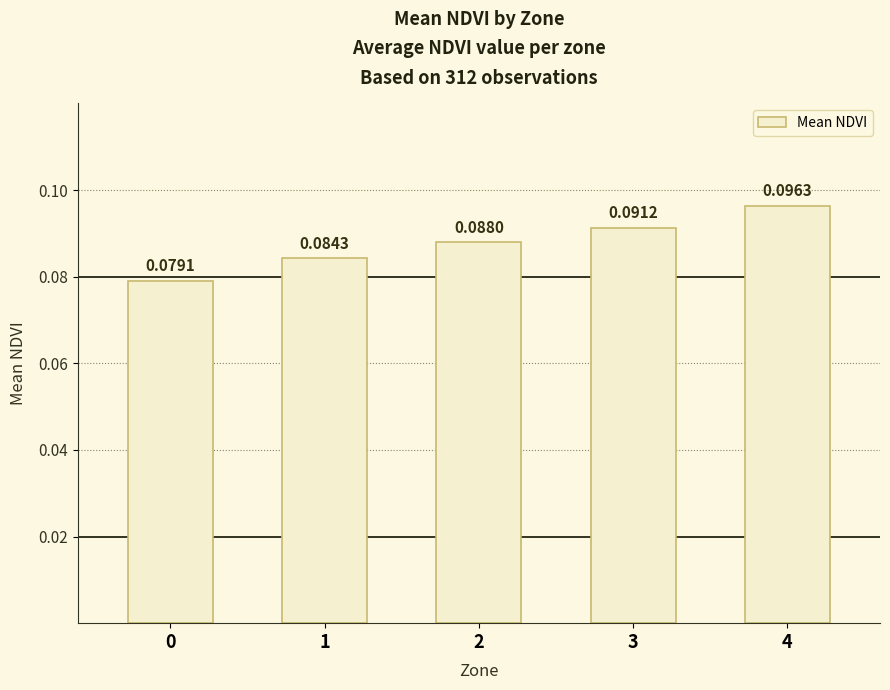

Which label corresponds to the largest value in the chart?

4